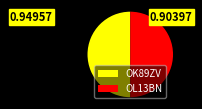

Is the sum of OL13BN and OK89ZV greater than half?

Yes